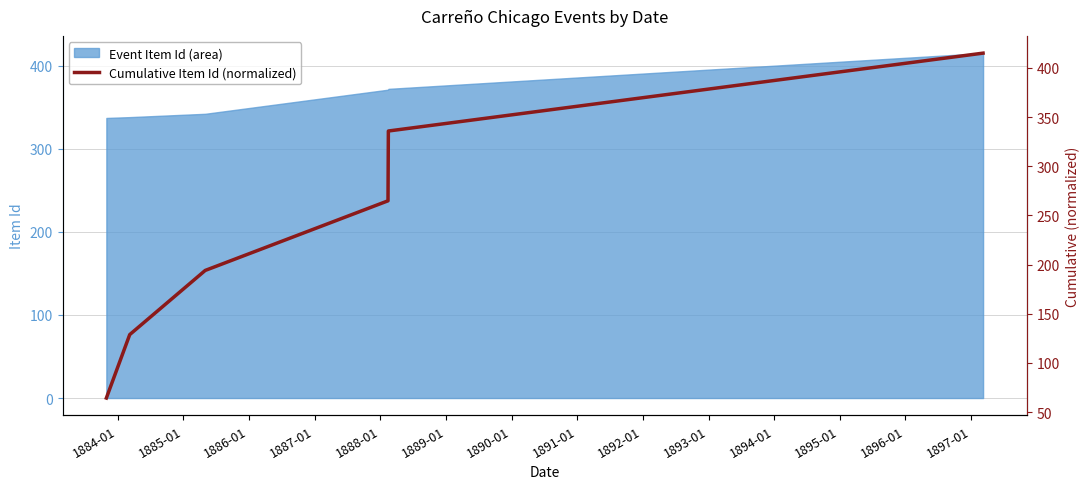

How many data points are less than 264?

3